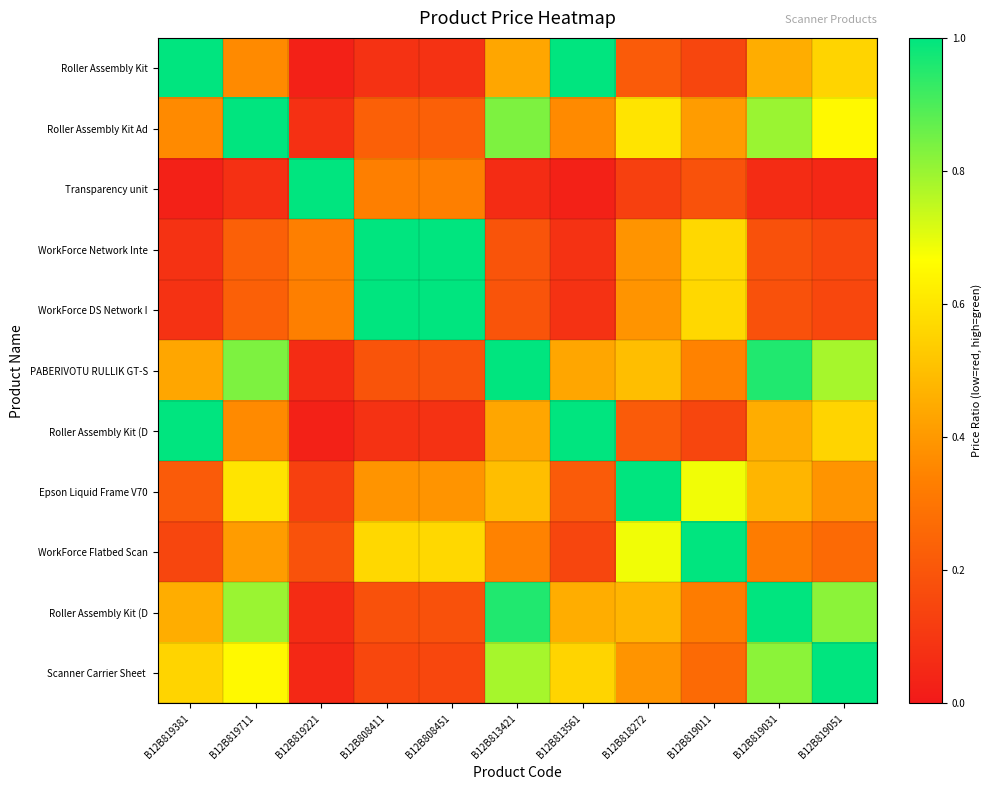

Which category has the lowest value across all series?

B12B819221